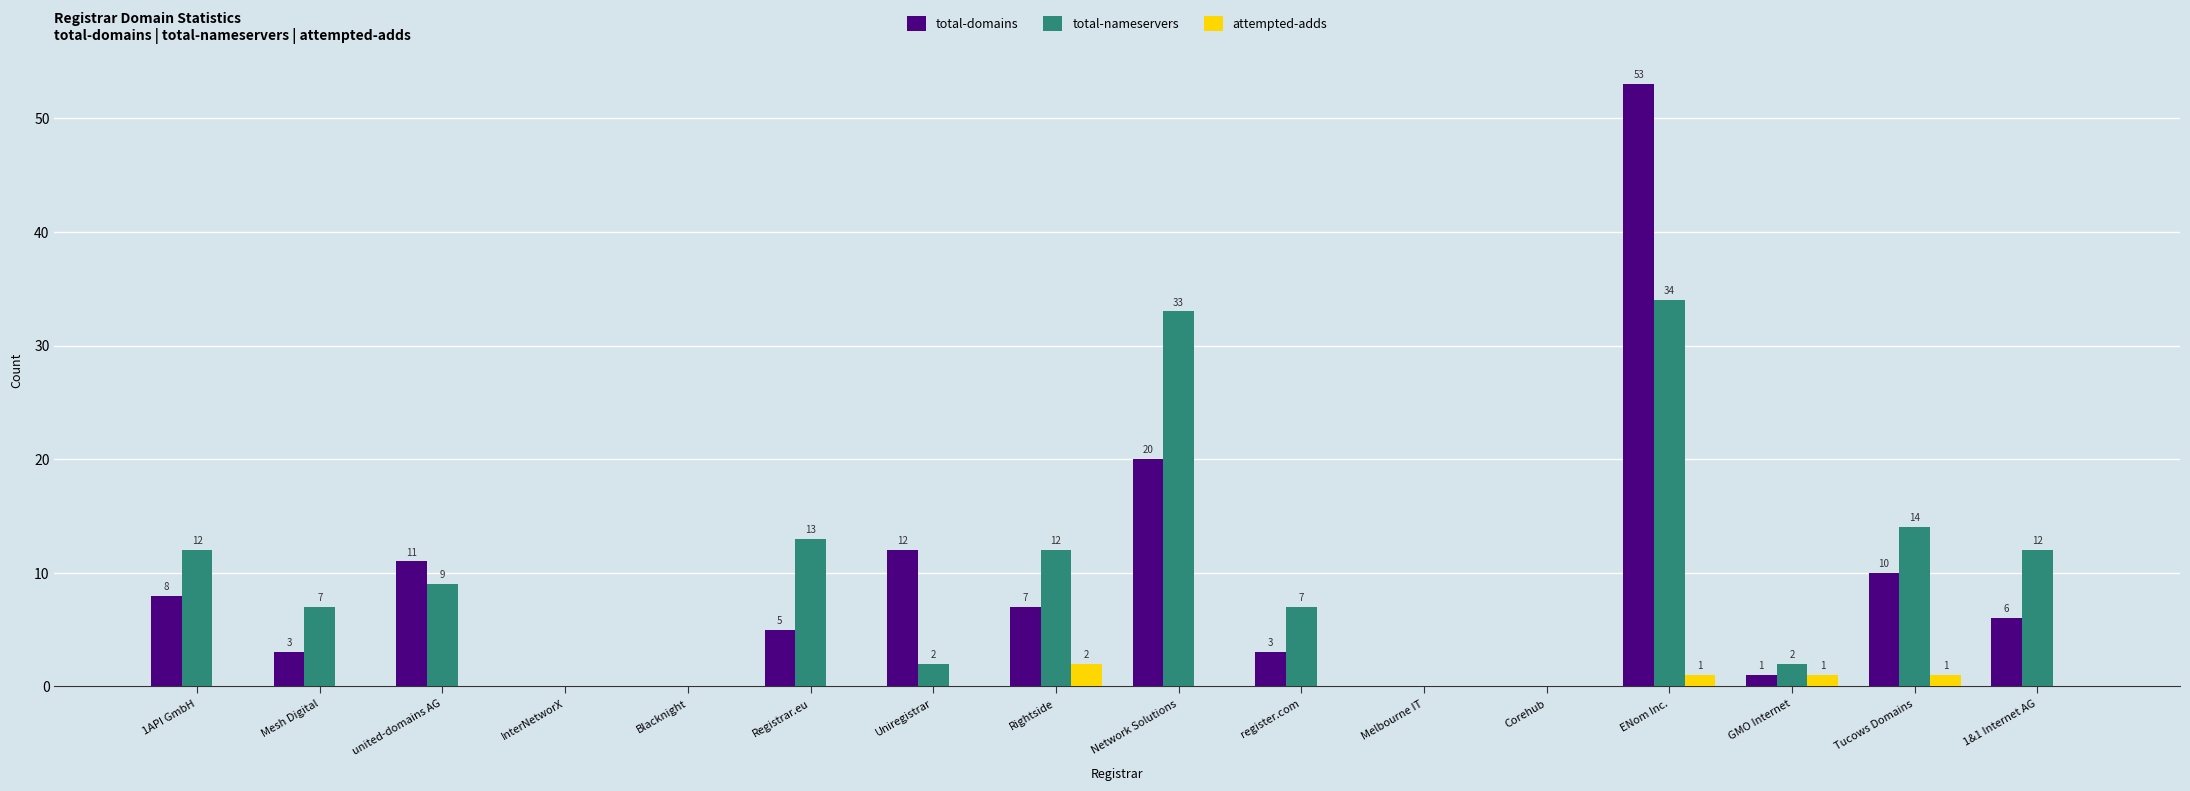

True or false: total-nameservers has a value of 0 at Blacknight.

True